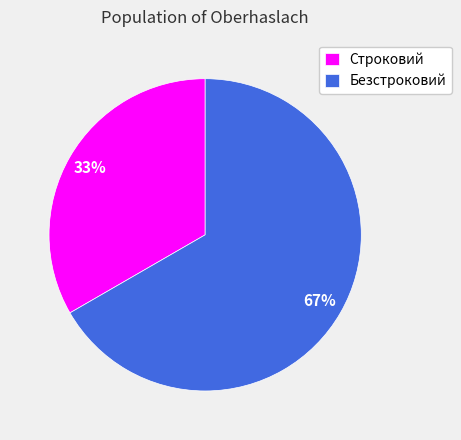

Rank the categories by value from highest to lowest.

Безстроковий, Строковий